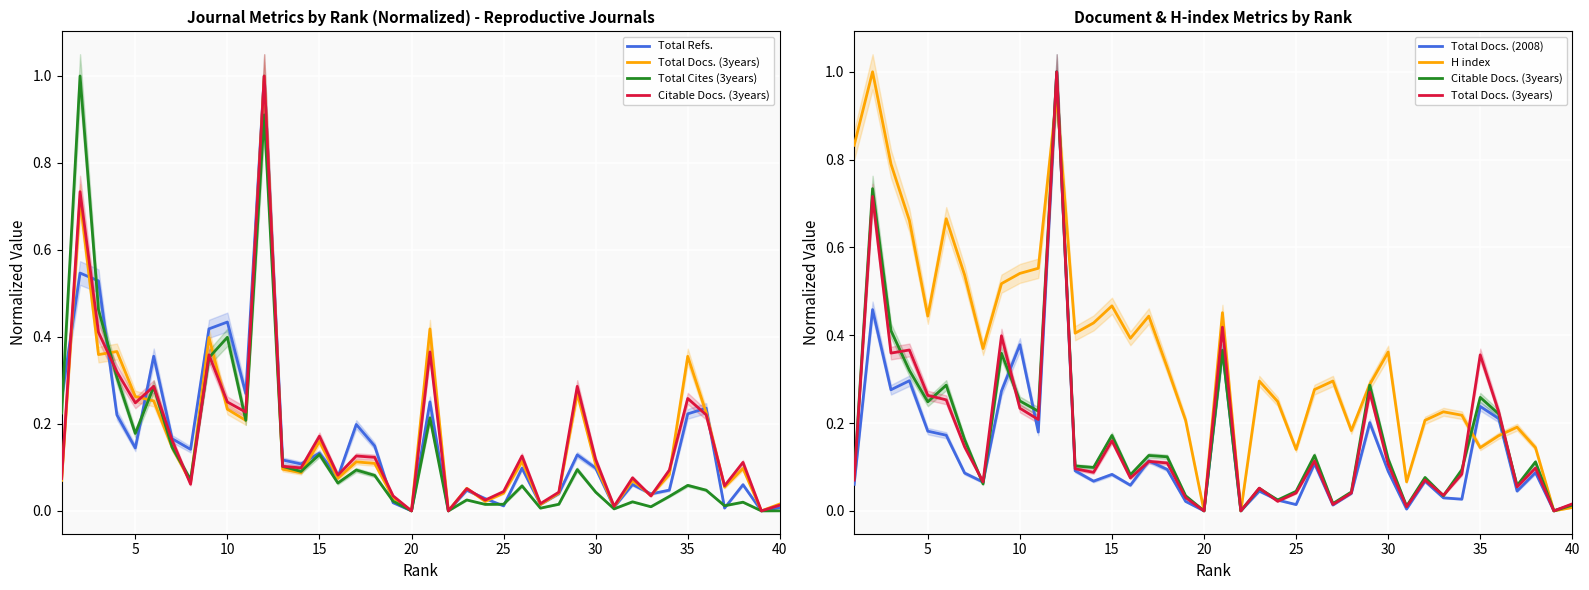

Which series has the largest range (max minus min)?

Total Refs.